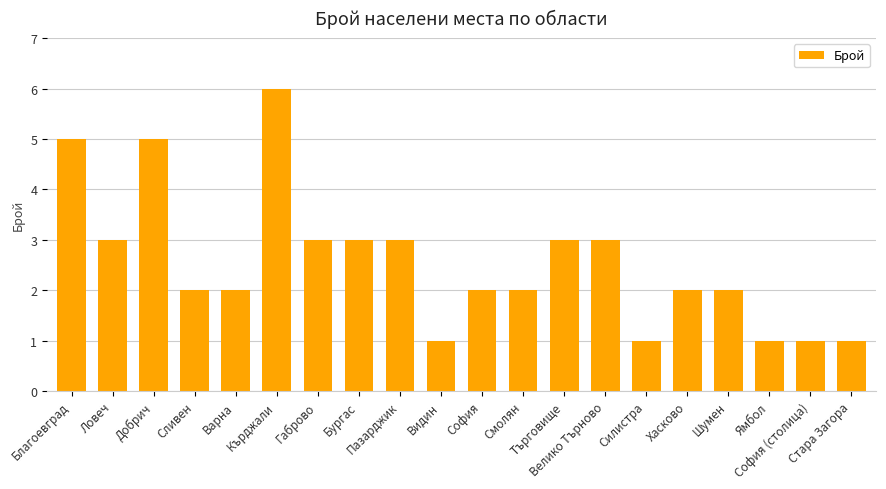

What is the difference between the maximum and minimum values?

5